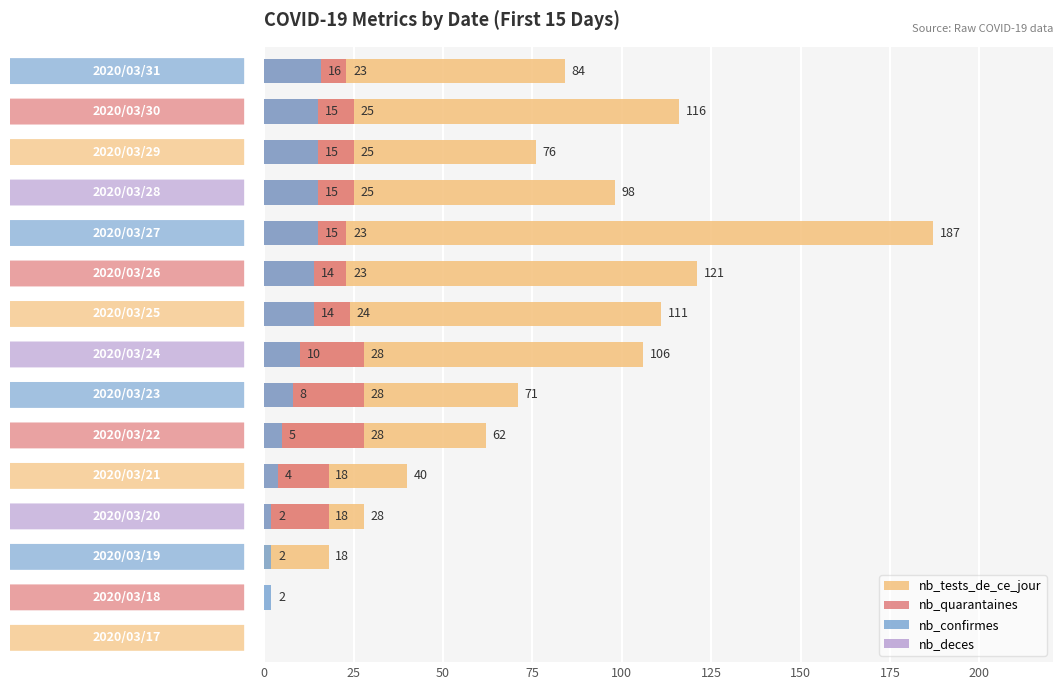

The nb_deces series shows 0.9 at 125. True or false?

False